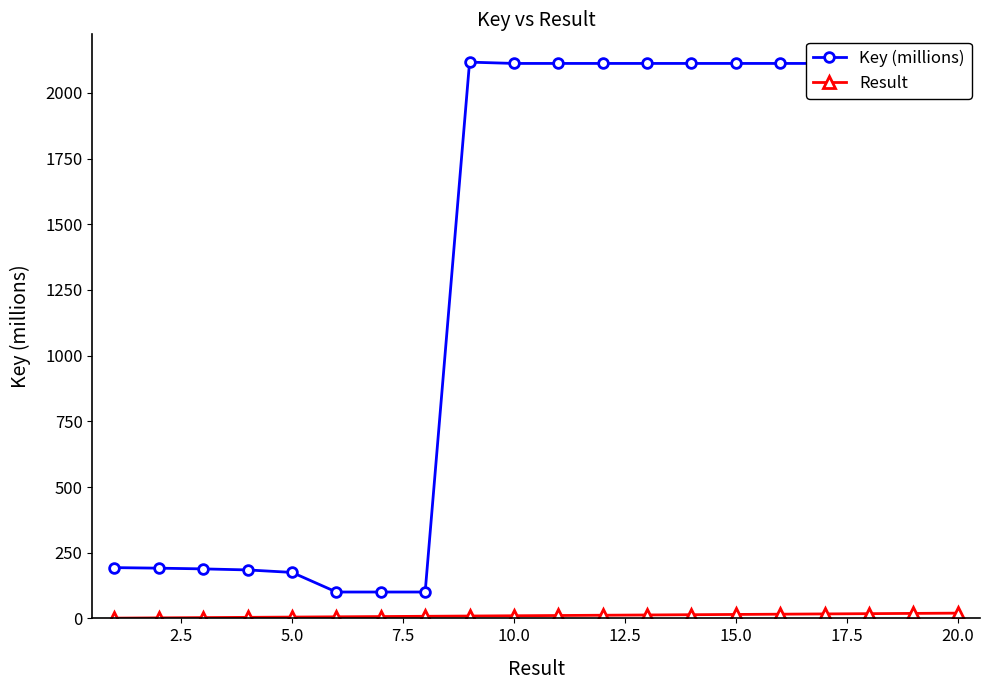

What is the difference between the maximum and minimum values in the Key (millions) series?

2016.6